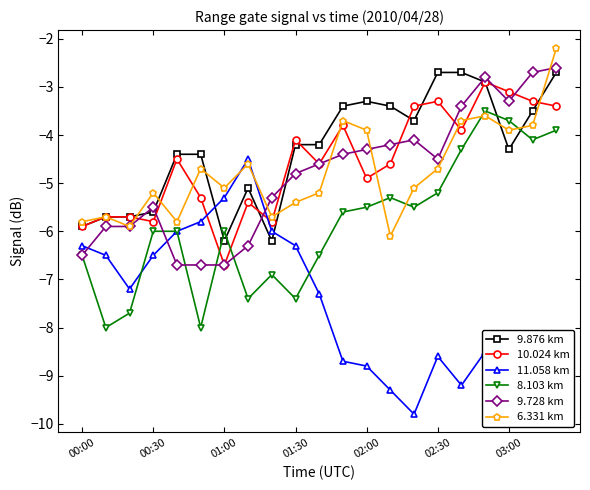

What is the value of the 11.058 km point at the 8th from the left?

-4.5